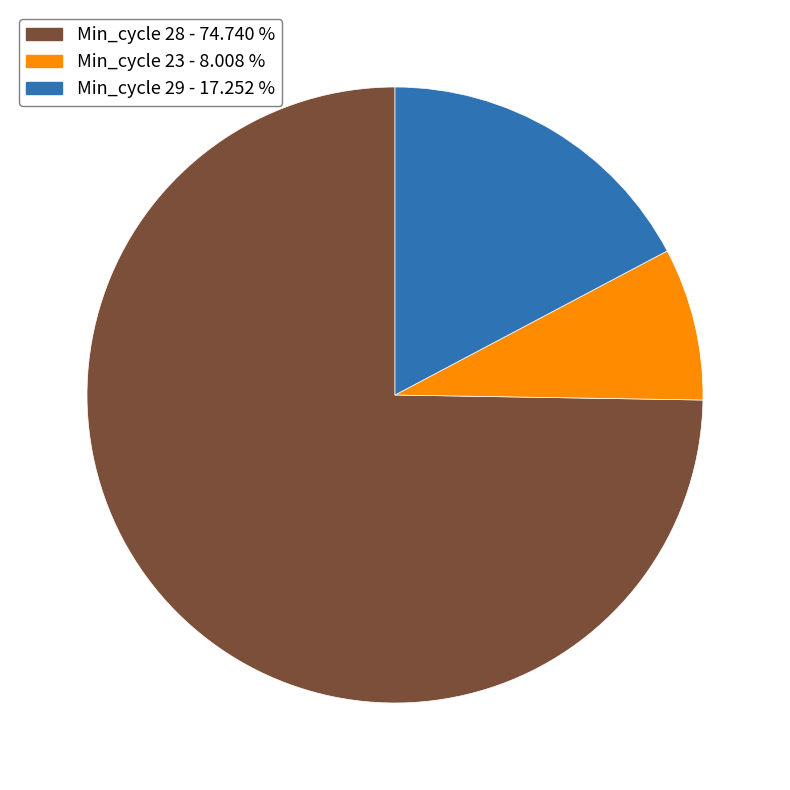

Does any single category account for the majority?

Yes